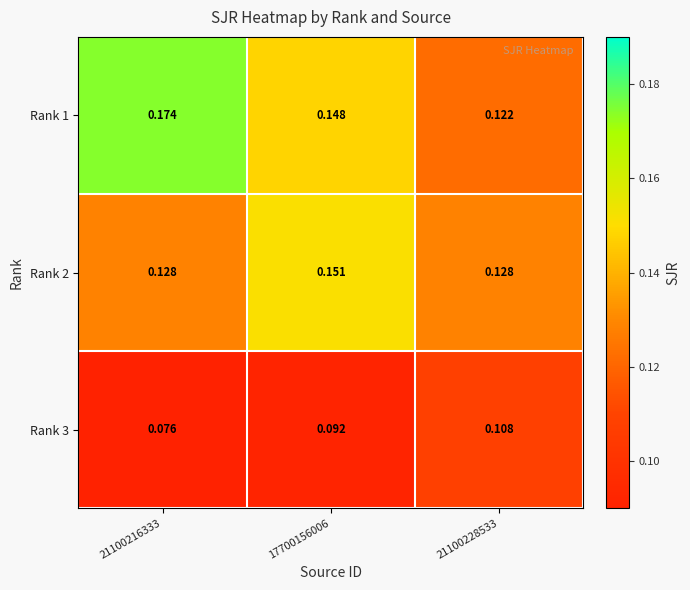

Rank the series by their average value, from highest to lowest.

Rank 1, Rank 2, Rank 3